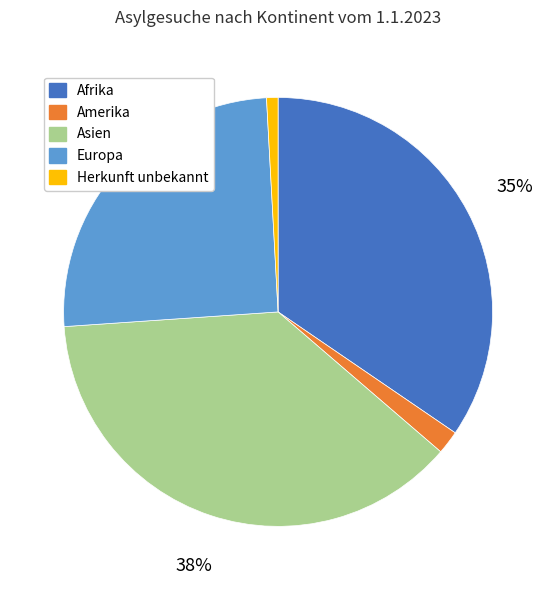

Is there a majority slice in this chart?

No